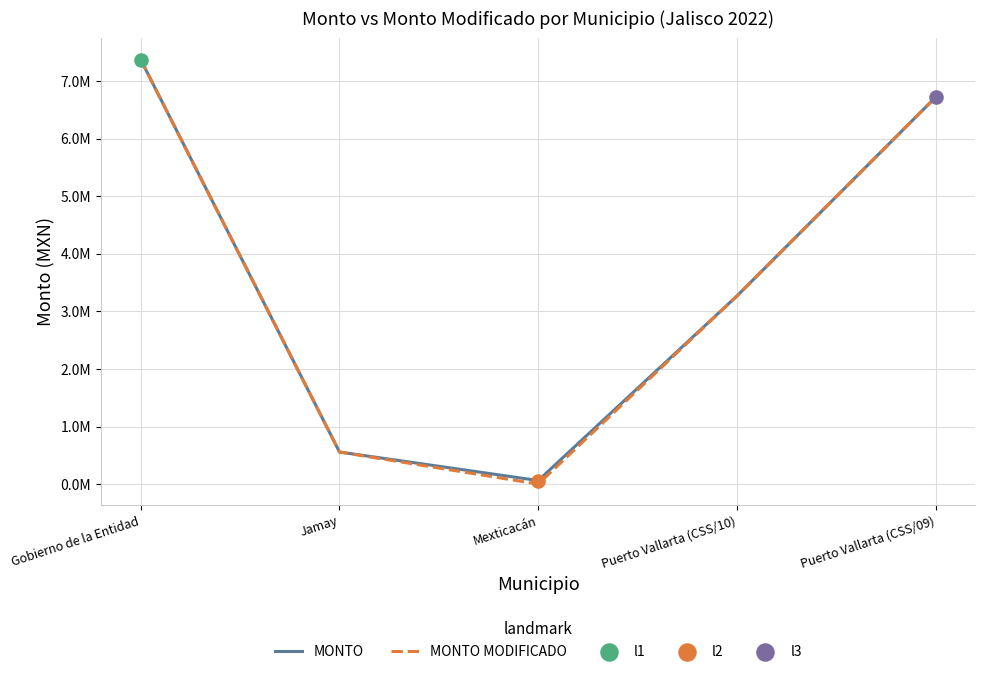

Does the chart have visible grid lines?

Yes